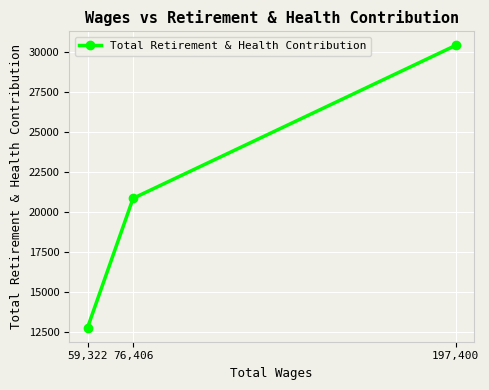

At which label does the data first exceed 20864?

197,400